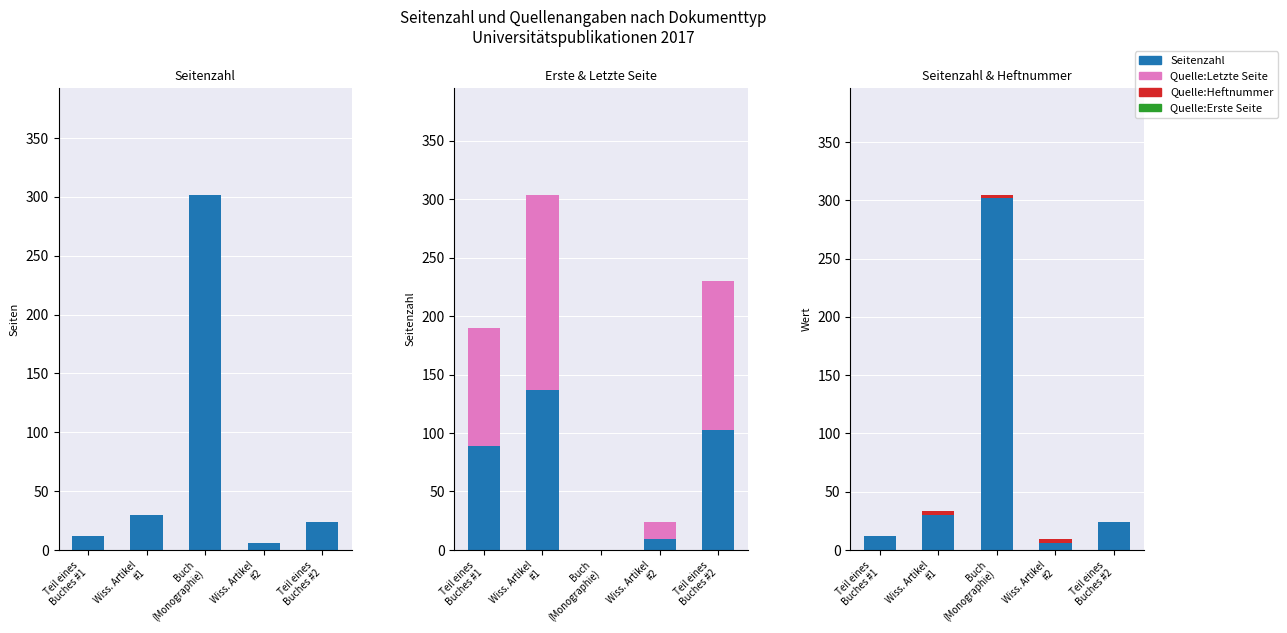

What is the spread (max minus min) of values at Teil eines
Buches #1?

101